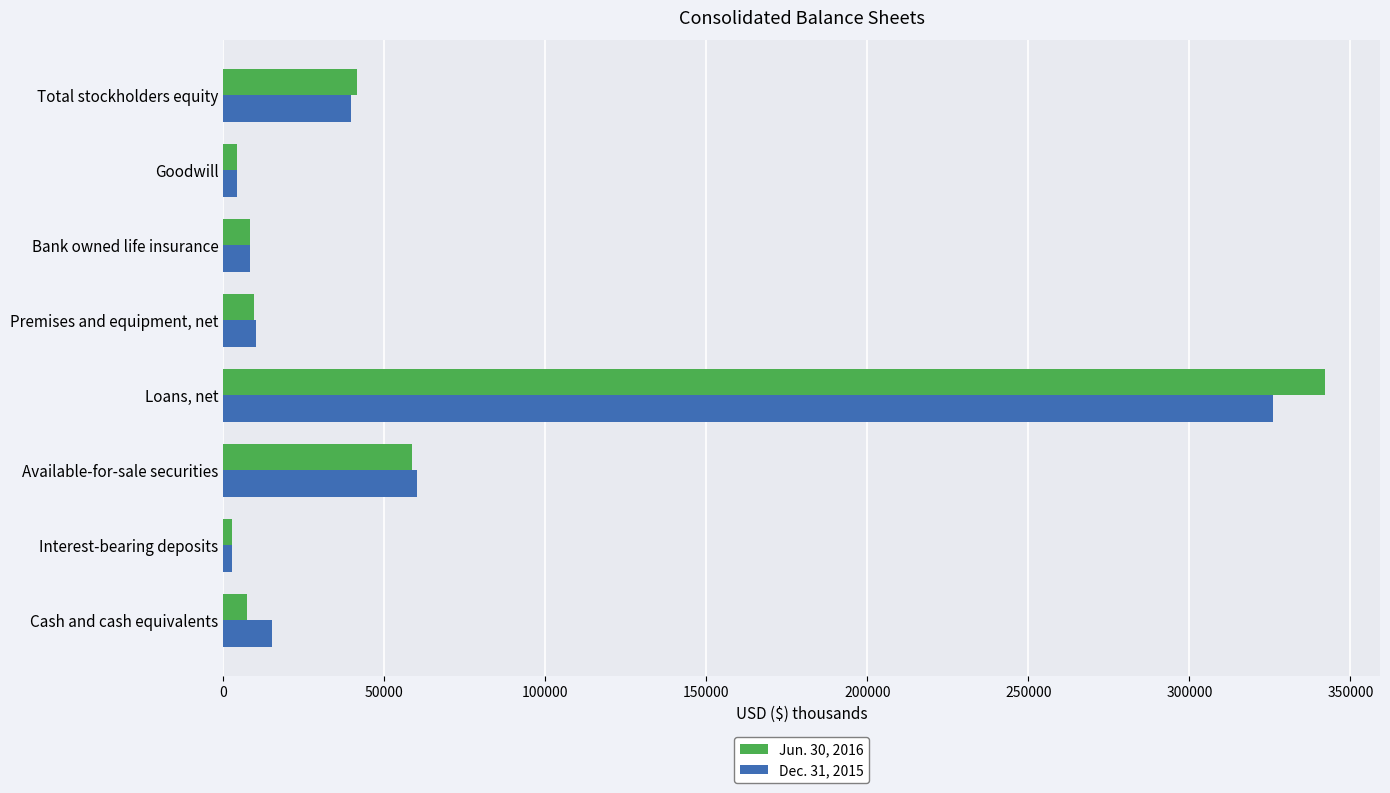

At how many categories does at least one series exceed 51517?

2